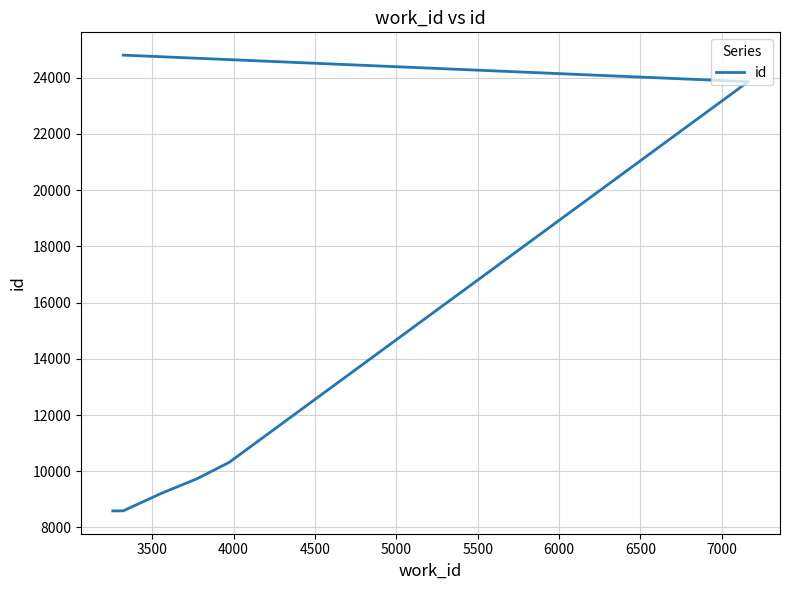

How many categories are shown in the chart?

7